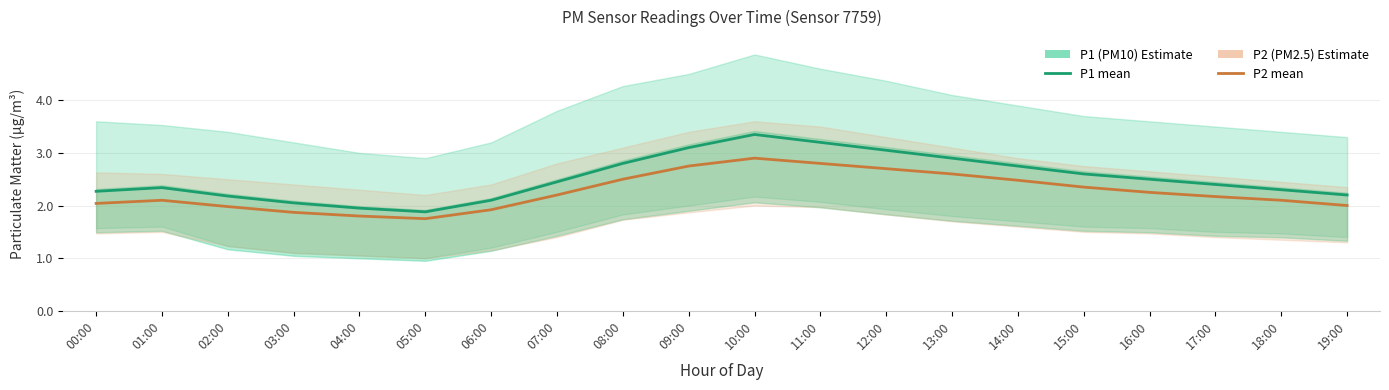

Between 01:00 and 14:00, which series saw the biggest shift?

P1 (PM10)